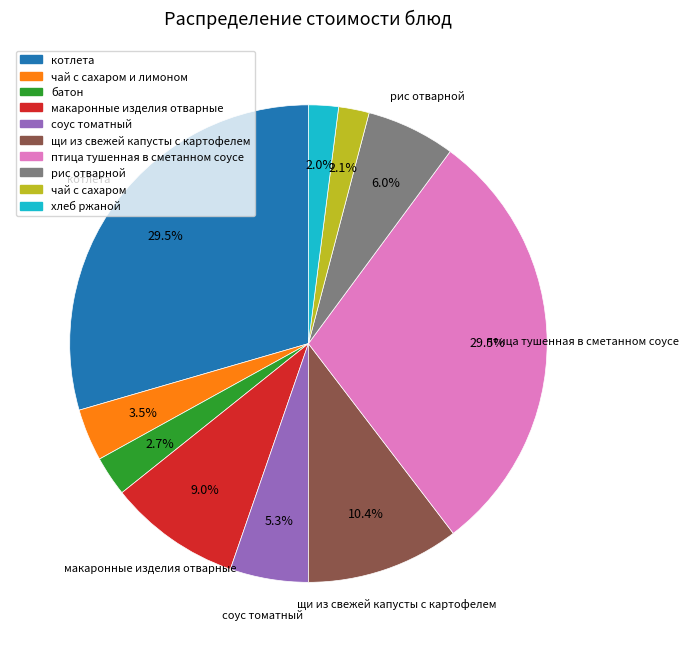

Does any single category account for the majority?

No